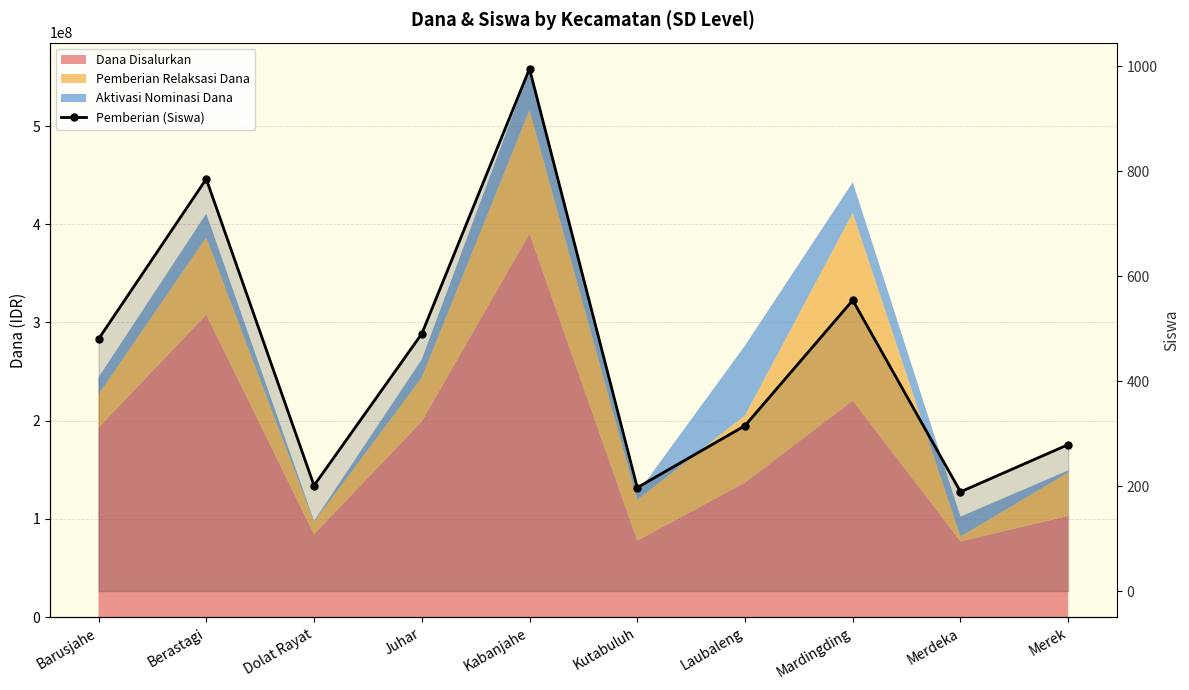

How many interior local valleys (lower than both neighbors) does the data have?

3